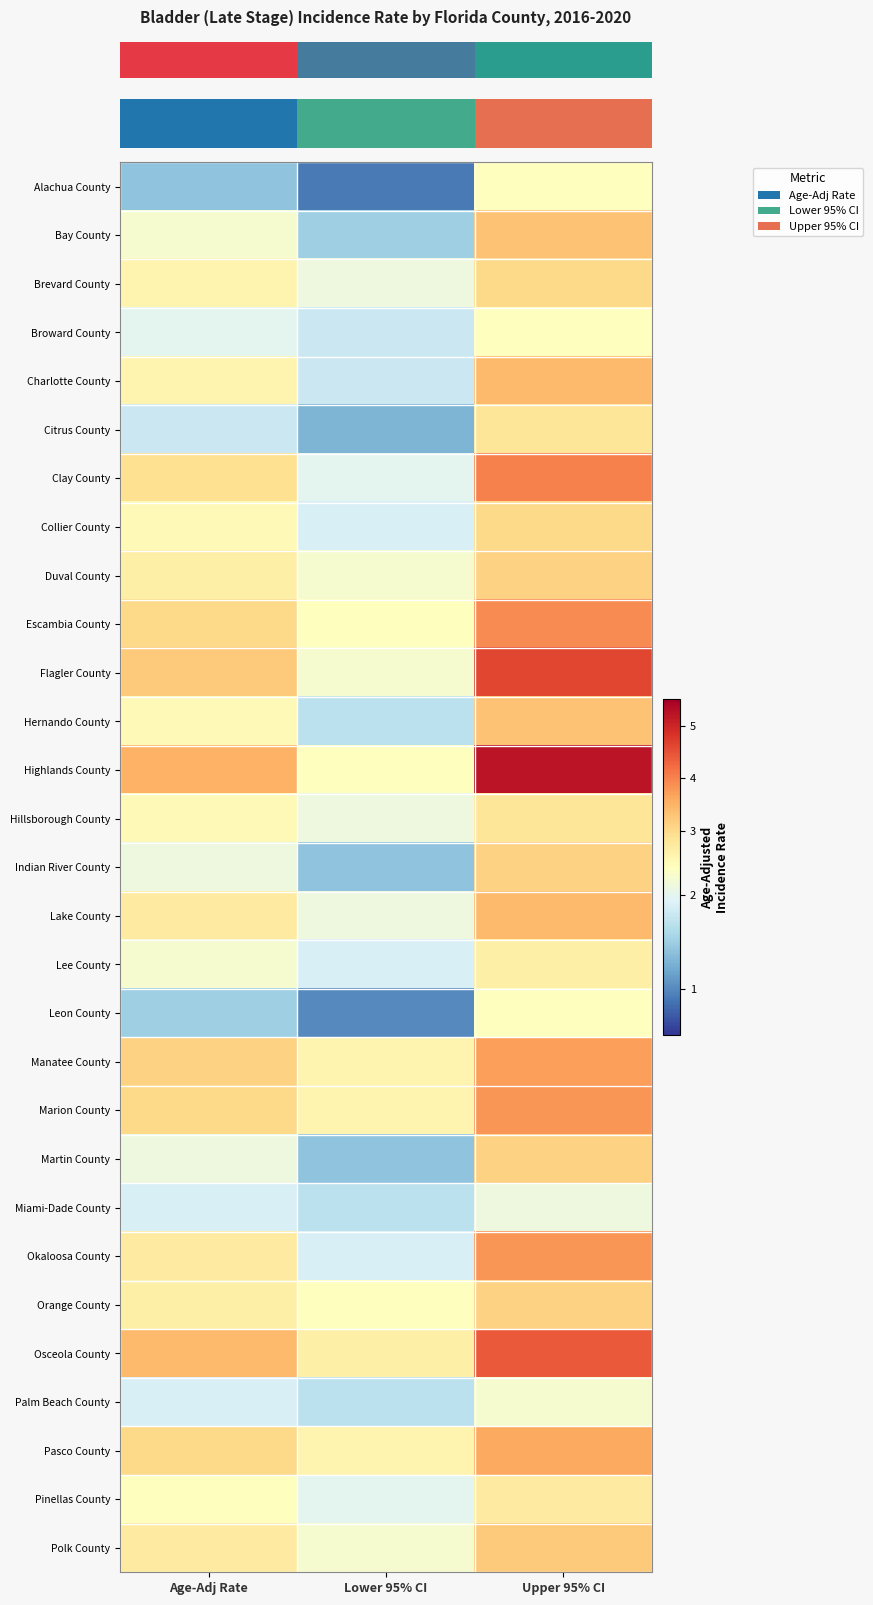

At how many categories does at least one series exceed 1?

3